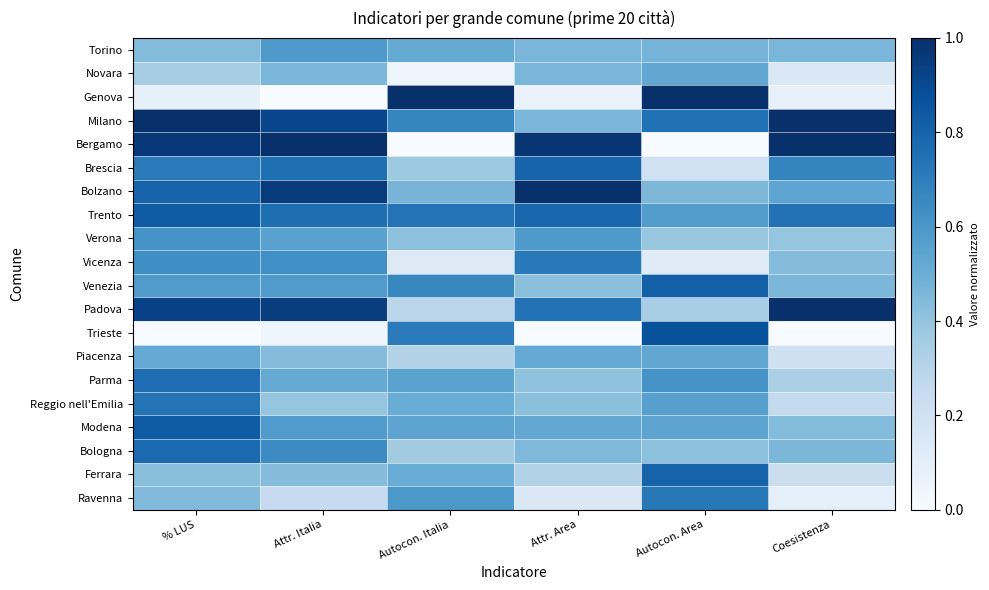

Reading left to right, what are all the values shown in this chart?

Torino: % LUS=0.4	Attr. Italia=0.6	Autocon. Italia=0.5	Attr. Area=0.5	Autocon. Area=0.5	Coesistenza=0.5
Novara: % LUS=0.4	Attr. Italia=0.5	Autocon. Italia=0.0	Attr. Area=0.5	Autocon. Area=0.5	Coesistenza=0.1
Genova: % LUS=0.1	Attr. Italia=0.0	Autocon. Italia=1.0	Attr. Area=0.1	Autocon. Area=1.0	Coesistenza=0.1
Milano: % LUS=1.0	Attr. Italia=0.9	Autocon. Italia=0.7	Attr. Area=0.5	Autocon. Area=0.7	Coesistenza=1.0
Bergamo: % LUS=1.0	Attr. Italia=1.0	Autocon. Italia=0.0	Attr. Area=1.0	Autocon. Area=0.0	Coesistenza=1.0
Brescia: % LUS=0.7	Attr. Italia=0.8	Autocon. Italia=0.4	Attr. Area=0.8	Autocon. Area=0.2	Coesistenza=0.7
Bolzano: % LUS=0.8	Attr. Italia=1.0	Autocon. Italia=0.5	Attr. Area=1.0	Autocon. Area=0.5	Coesistenza=0.5
Trento: % LUS=0.8	Attr. Italia=0.8	Autocon. Italia=0.7	Attr. Area=0.8	Autocon. Area=0.6	Coesistenza=0.7
Verona: % LUS=0.6	Attr. Italia=0.6	Autocon. Italia=0.4	Attr. Area=0.6	Autocon. Area=0.4	Coesistenza=0.4
Vicenza: % LUS=0.6	Attr. Italia=0.6	Autocon. Italia=0.1	Attr. Area=0.7	Autocon. Area=0.1	Coesistenza=0.4
Venezia: % LUS=0.6	Attr. Italia=0.6	Autocon. Italia=0.7	Attr. Area=0.4	Autocon. Area=0.8	Coesistenza=0.5
Padova: % LUS=0.9	Attr. Italia=0.9	Autocon. Italia=0.3	Attr. Area=0.7	Autocon. Area=0.3	Coesistenza=1.0
Trieste: % LUS=0.0	Attr. Italia=0.0	Autocon. Italia=0.7	Attr. Area=0.0	Autocon. Area=0.9	Coesistenza=0.0
Piacenza: % LUS=0.5	Attr. Italia=0.4	Autocon. Italia=0.3	Attr. Area=0.5	Autocon. Area=0.5	Coesistenza=0.2
Parma: % LUS=0.8	Attr. Italia=0.5	Autocon. Italia=0.5	Attr. Area=0.4	Autocon. Area=0.6	Coesistenza=0.3
Reggio nell'Emilia: % LUS=0.7	Attr. Italia=0.4	Autocon. Italia=0.5	Attr. Area=0.4	Autocon. Area=0.6	Coesistenza=0.3
Modena: % LUS=0.8	Attr. Italia=0.6	Autocon. Italia=0.5	Attr. Area=0.5	Autocon. Area=0.5	Coesistenza=0.4
Bologna: % LUS=0.8	Attr. Italia=0.6	Autocon. Italia=0.4	Attr. Area=0.5	Autocon. Area=0.4	Coesistenza=0.5
Ferrara: % LUS=0.4	Attr. Italia=0.4	Autocon. Italia=0.5	Attr. Area=0.3	Autocon. Area=0.8	Coesistenza=0.2
Ravenna: % LUS=0.4	Attr. Italia=0.2	Autocon. Italia=0.6	Attr. Area=0.1	Autocon. Area=0.7	Coesistenza=0.1